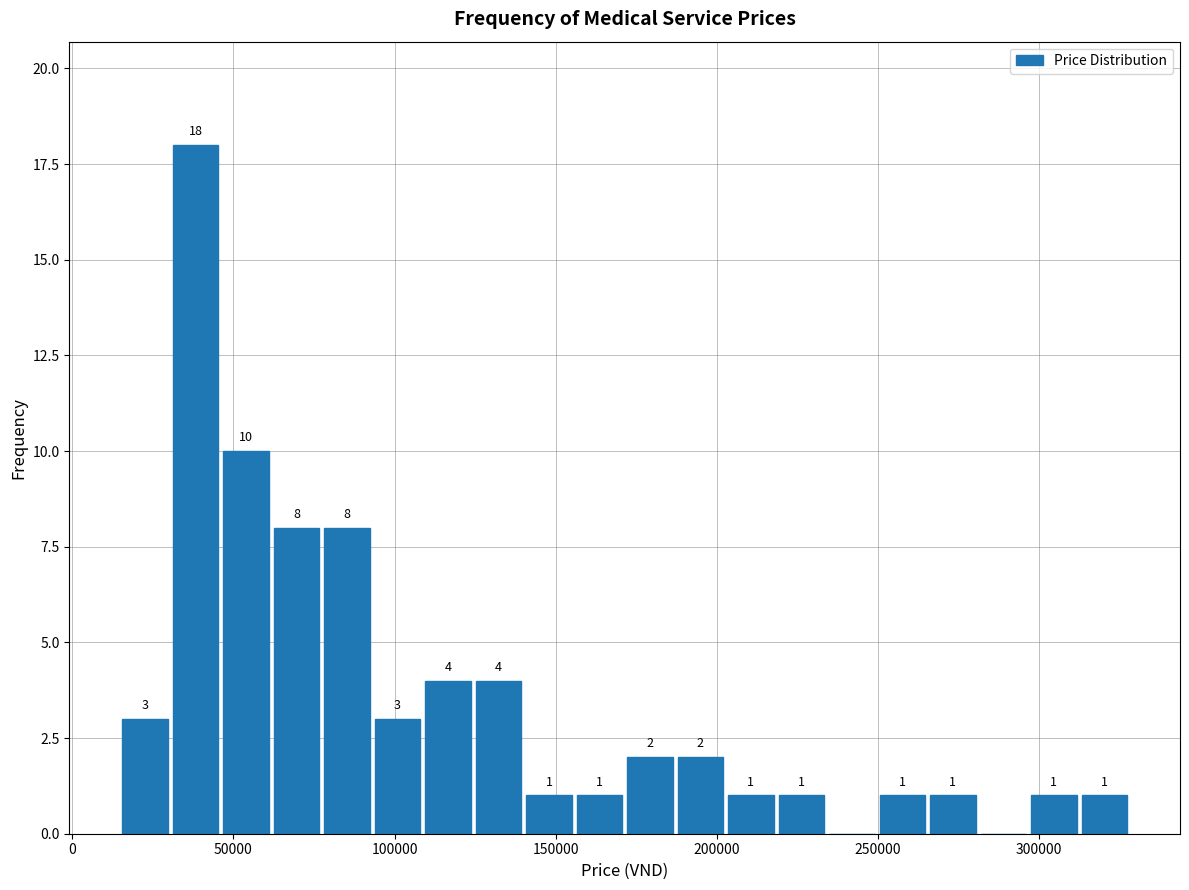

Around what value on the x-axis is the tallest bar? Give the approximate position of its centre, as read against the axis.

40000